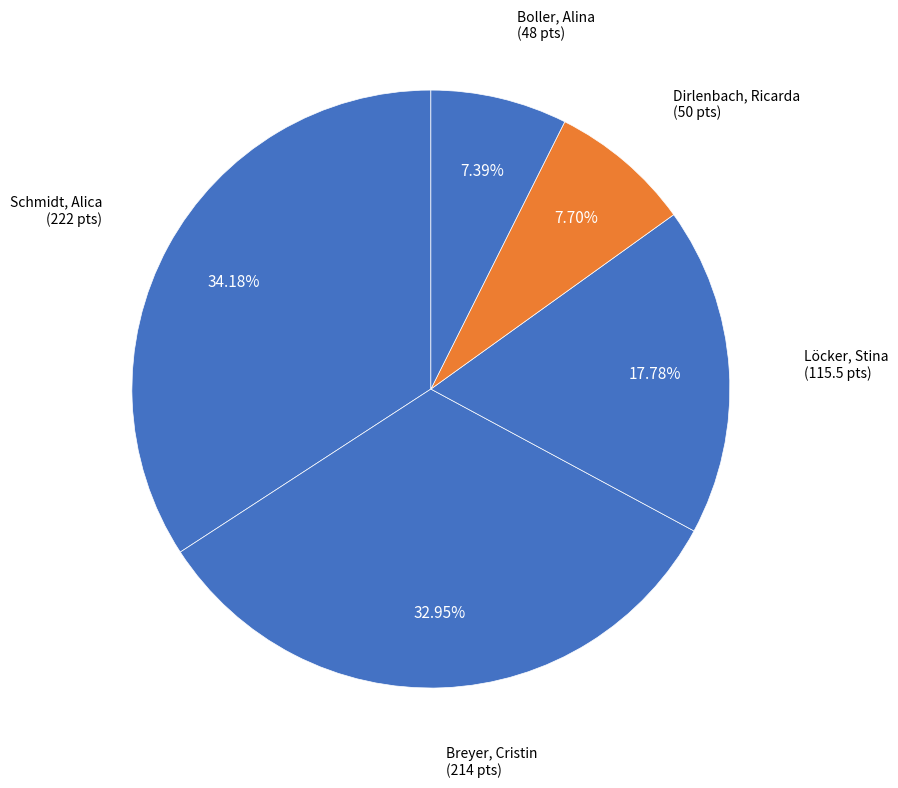

How many segments does this pie chart have?

5